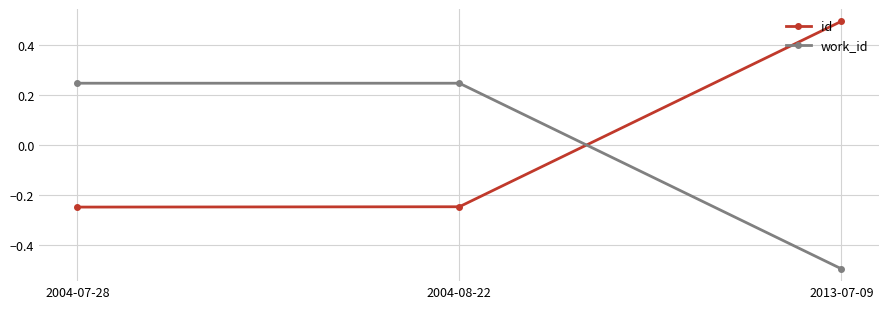

What is the difference between the highest and lowest values at 2004-08-22?

0.5